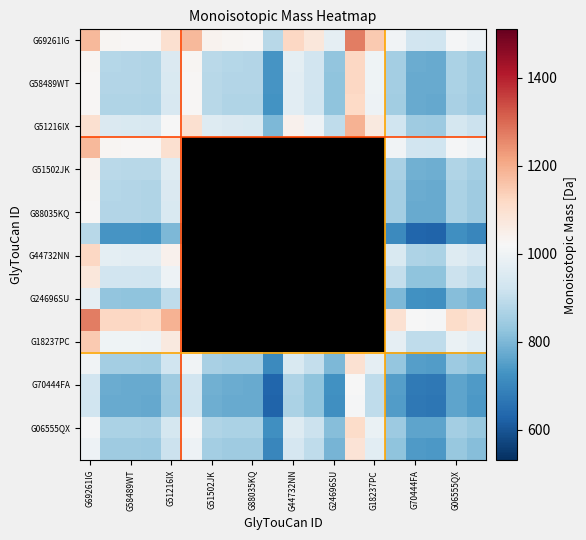

How many categories are shown in the chart?

20